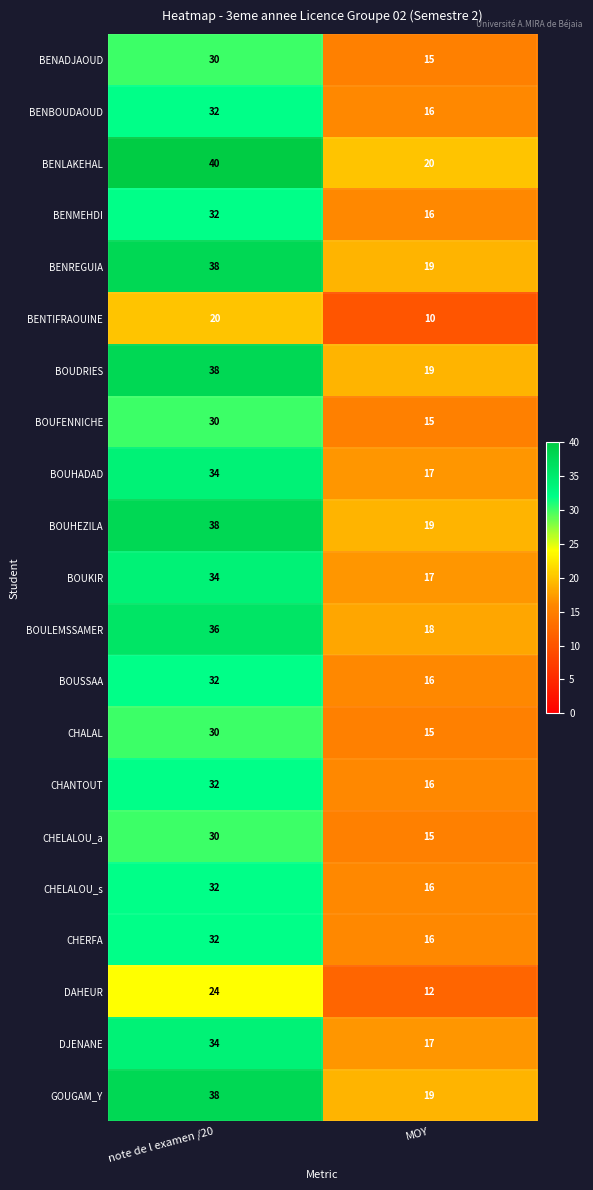

What is the minimum value shown in the chart?

10